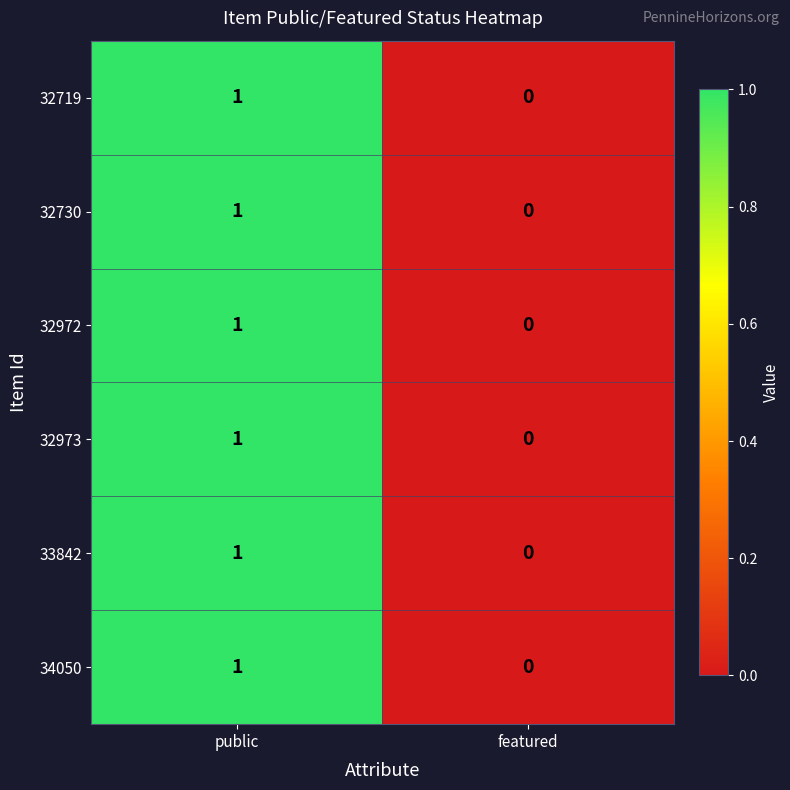

Which category has the lowest value in the 32719 series?

featured